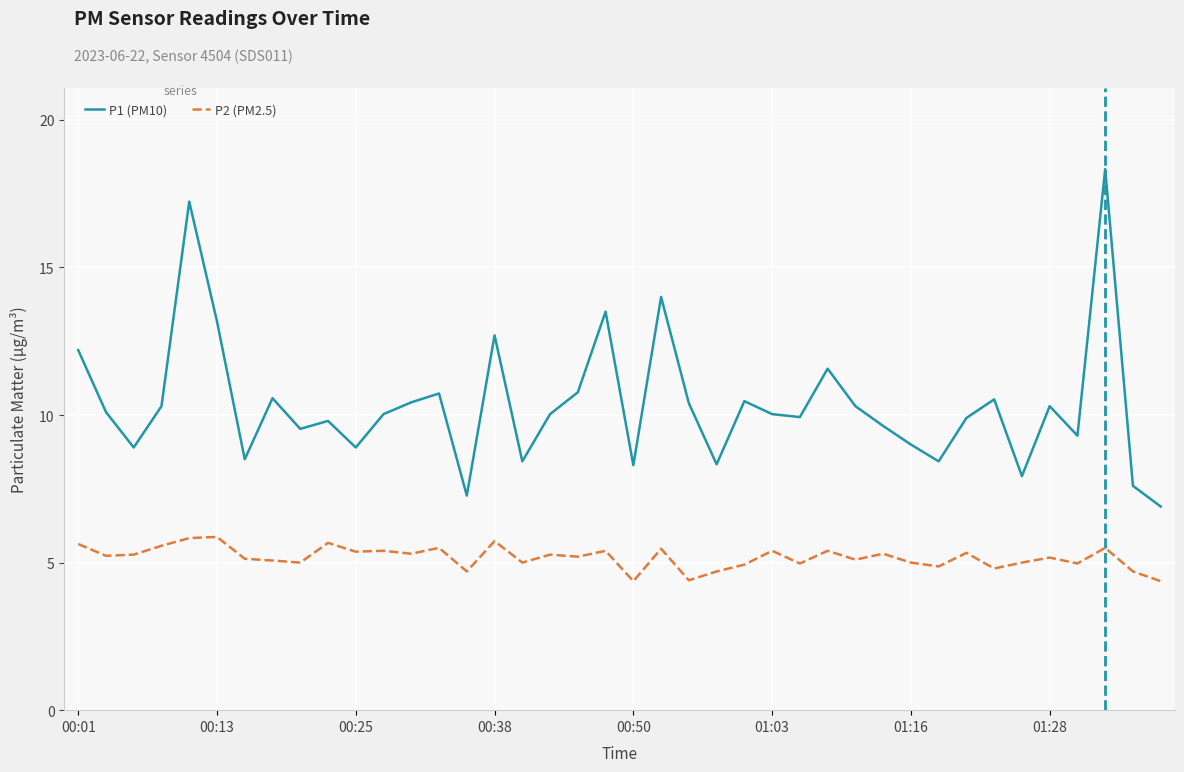

Which series has the largest range (max minus min)?

P1 (PM10)